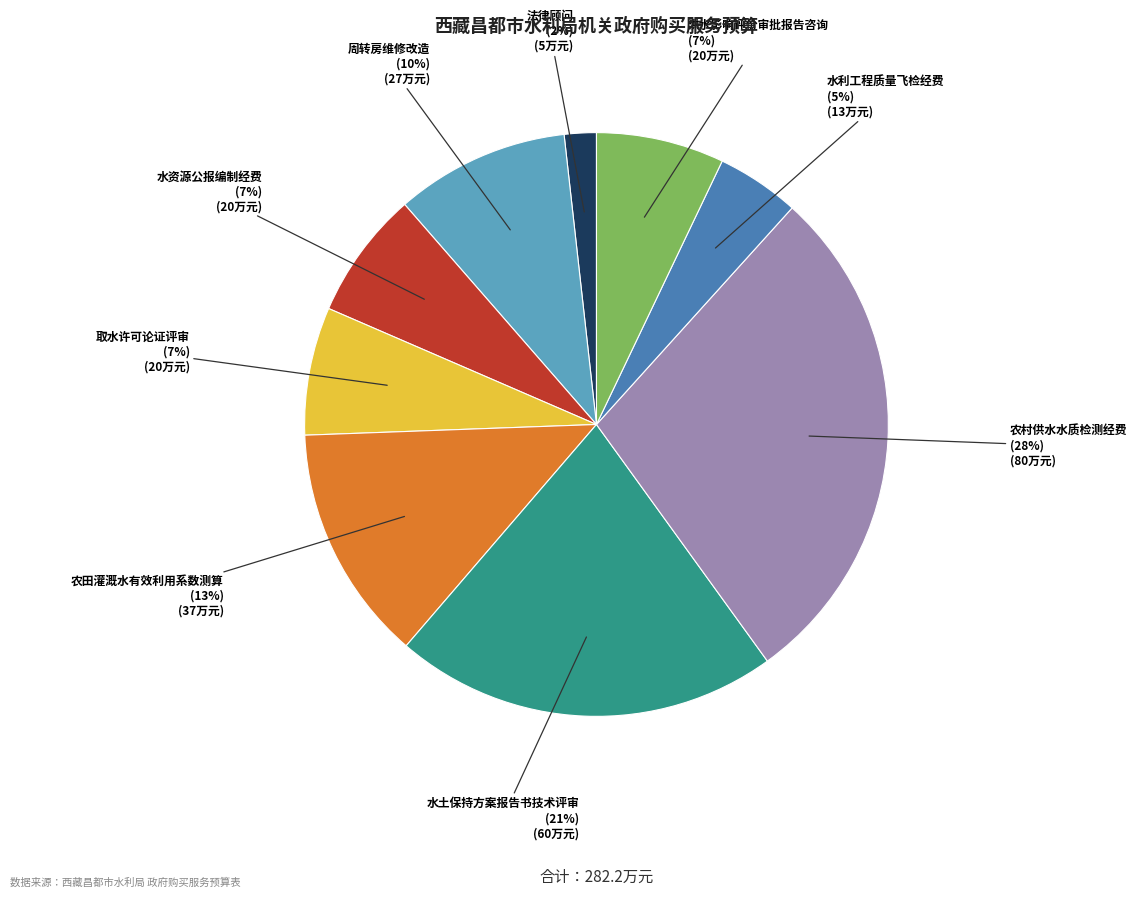

Is it true that 法律顾问 is 2% of the pie?

True